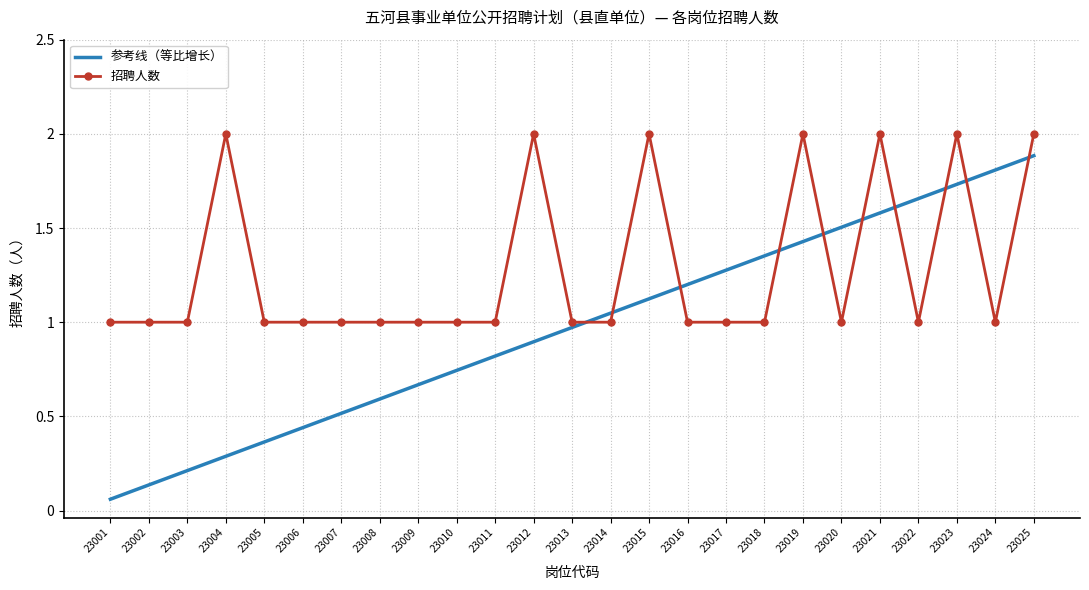

True or false: 参考线（等比增长） has more than 0 interior local peaks.

False